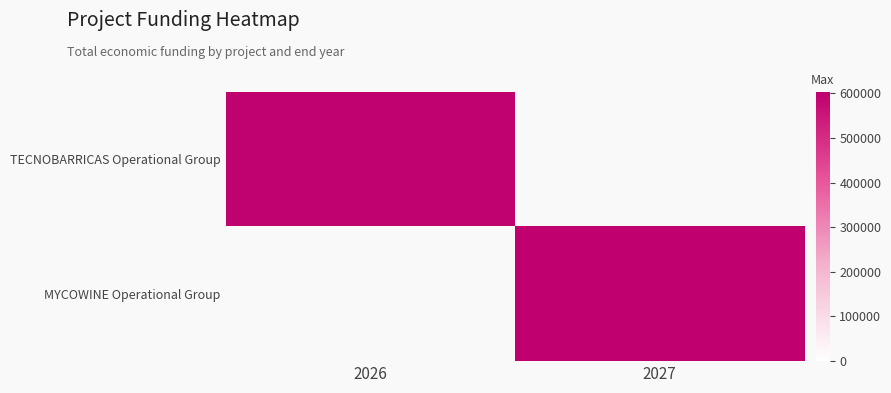

True or false: MYCOWINE Operational Group has a value of 820946.2 at 2027.

False